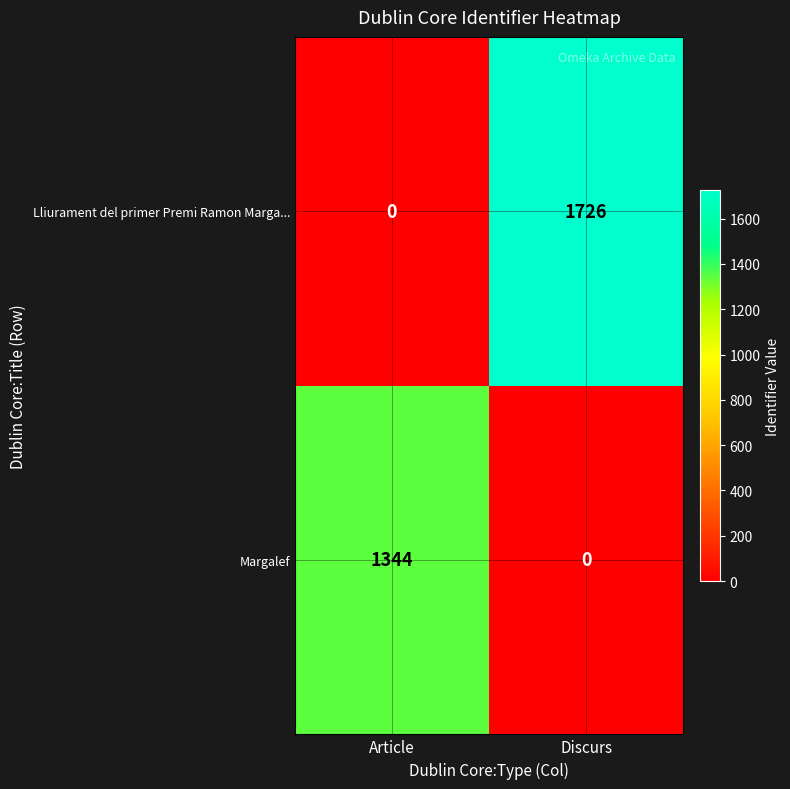

At which label is Lliurament del primer Premi Ramon Marga... closest to 863?

Article